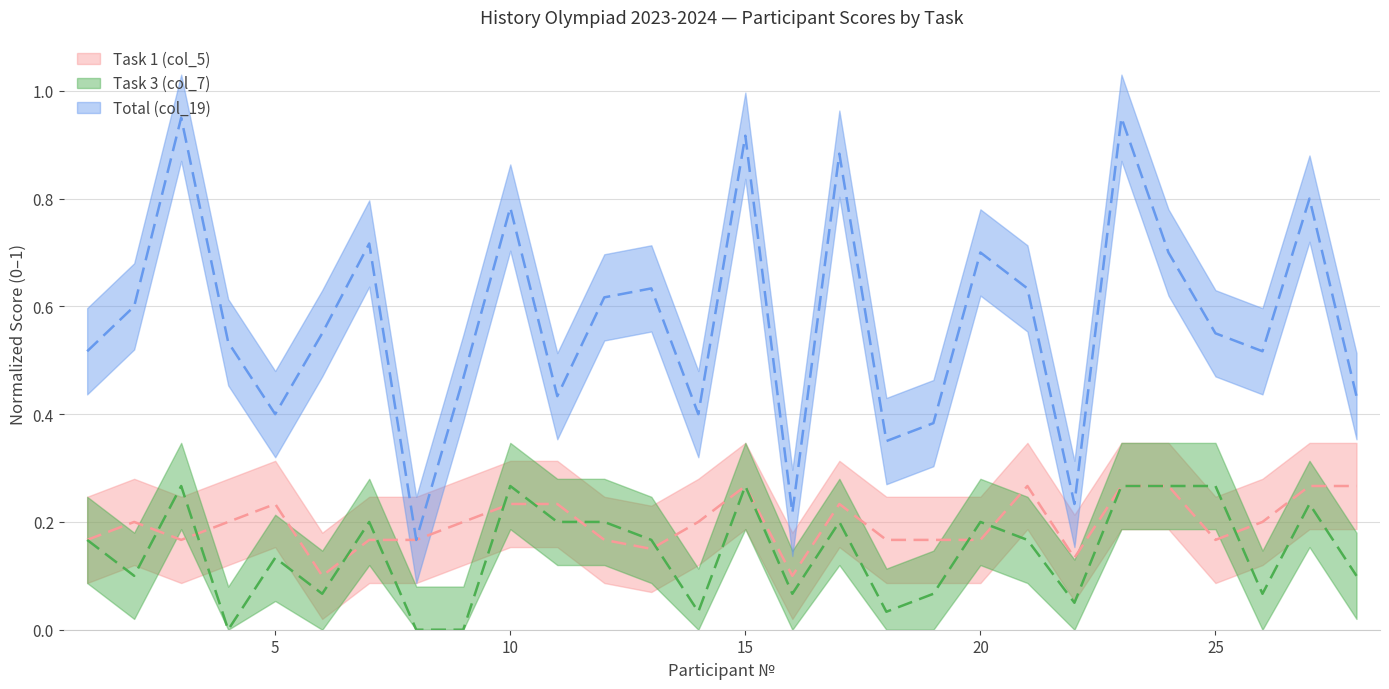

What is the sum of all Task 1 (col_5) values?

5.5